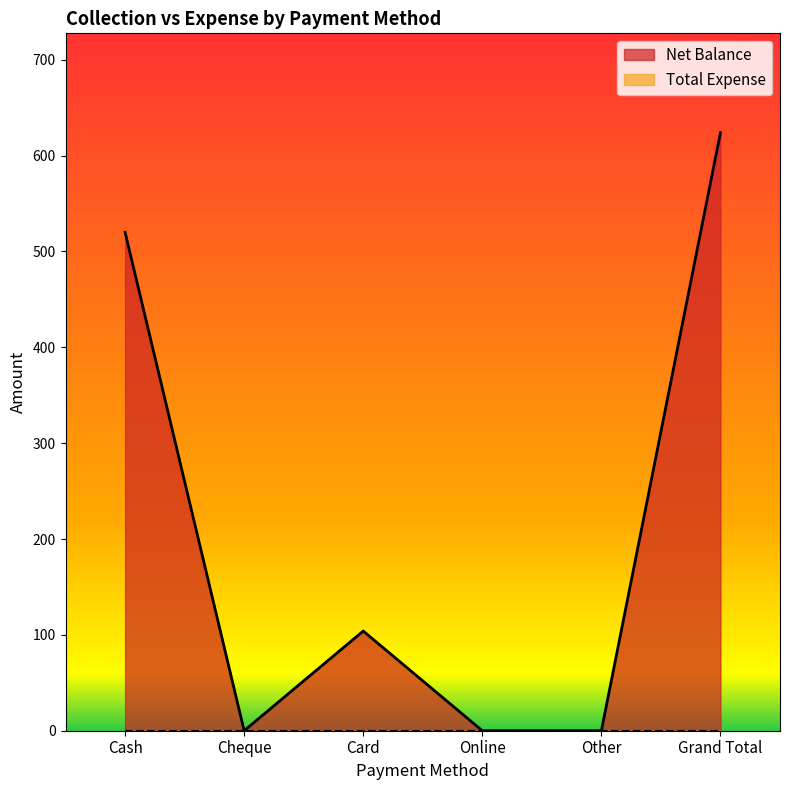

List the labels in order of value, largest first.

Grand Total, Cash, Card, Cheque, Online, Other